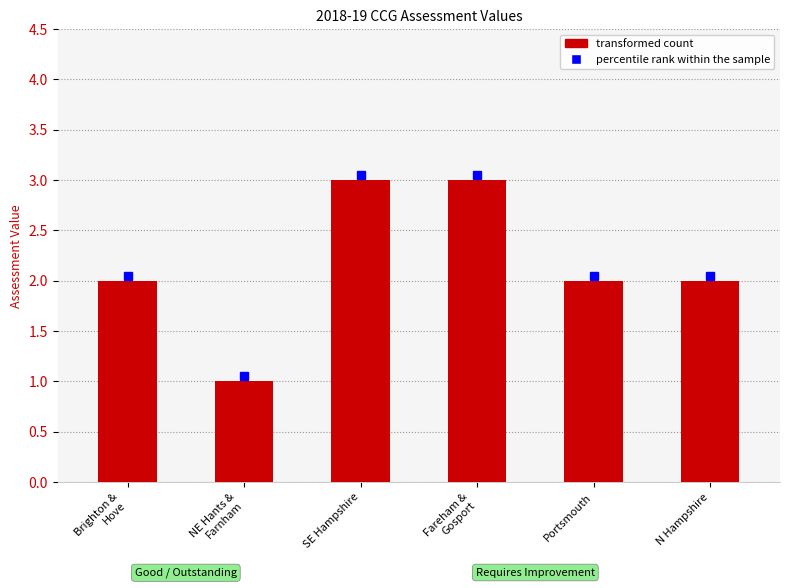

How many data points does each series have?

6